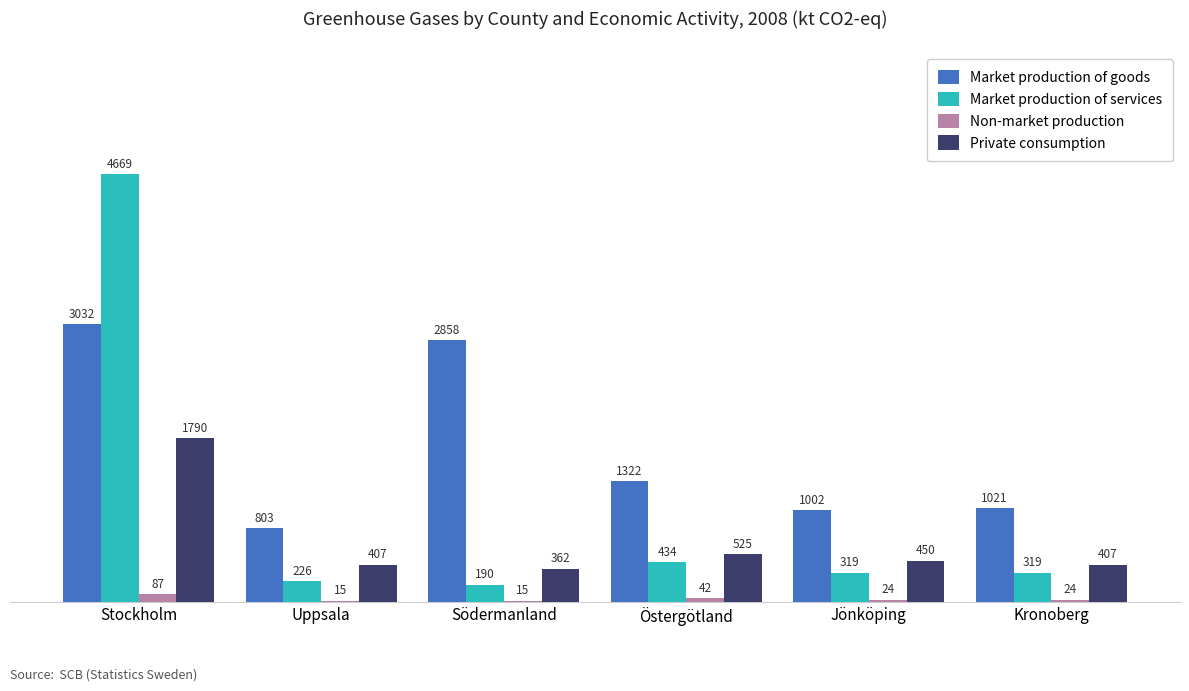

Does the chart contain stacked bars?

No